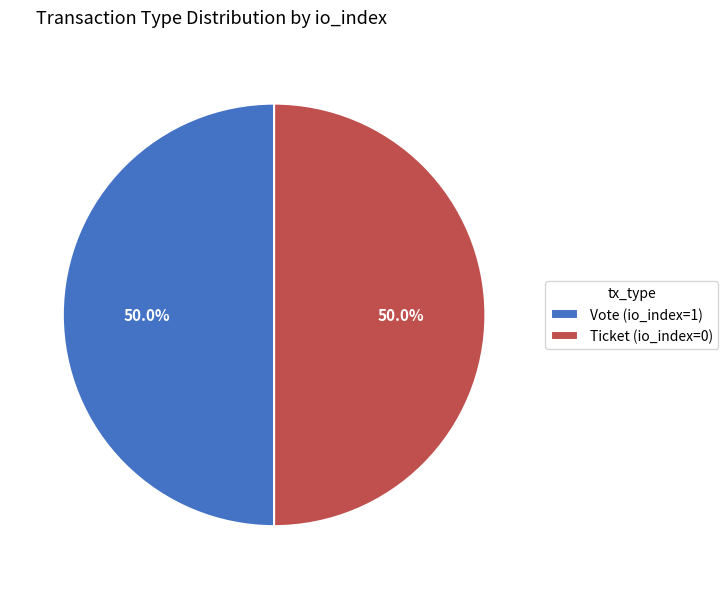

What is the ratio of the value at Ticket (io_index=0) to the value at Vote (io_index=1)?

1.0